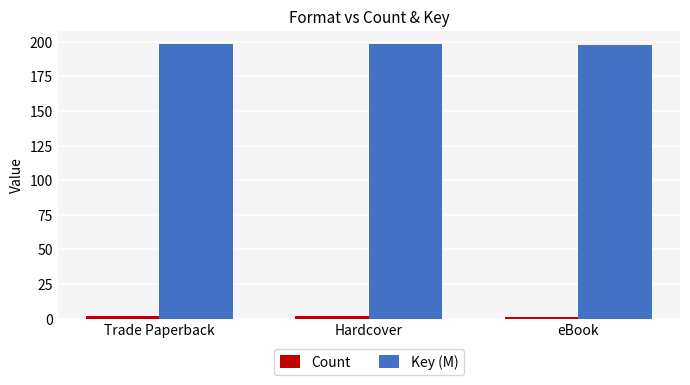

How many data points in Key (M) are above 198?

2